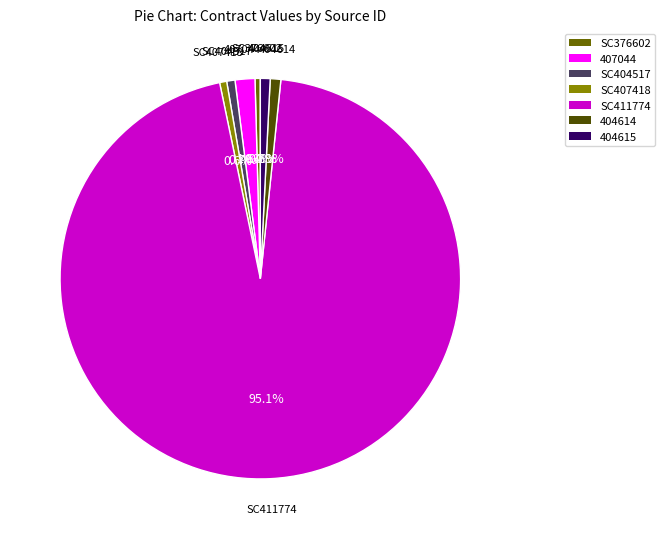

Combined, what portion of the pie is 404614 and 407044?

2.5%